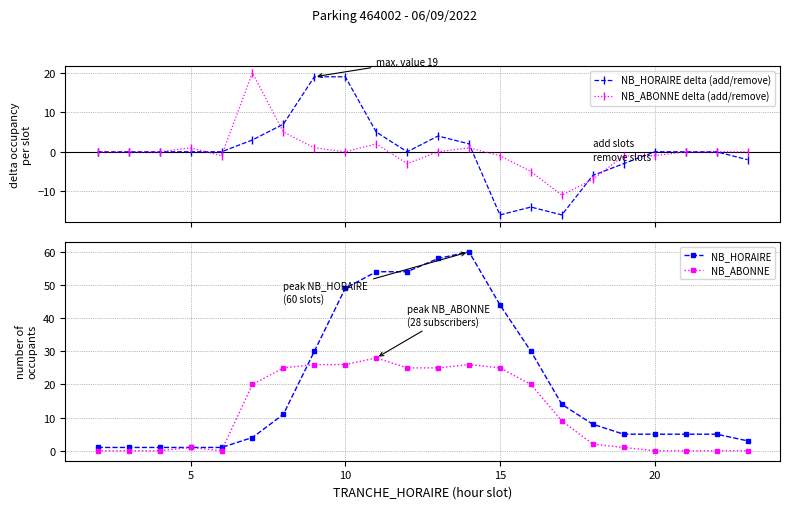

Which series has the largest total across all categories?

NB_HORAIRE